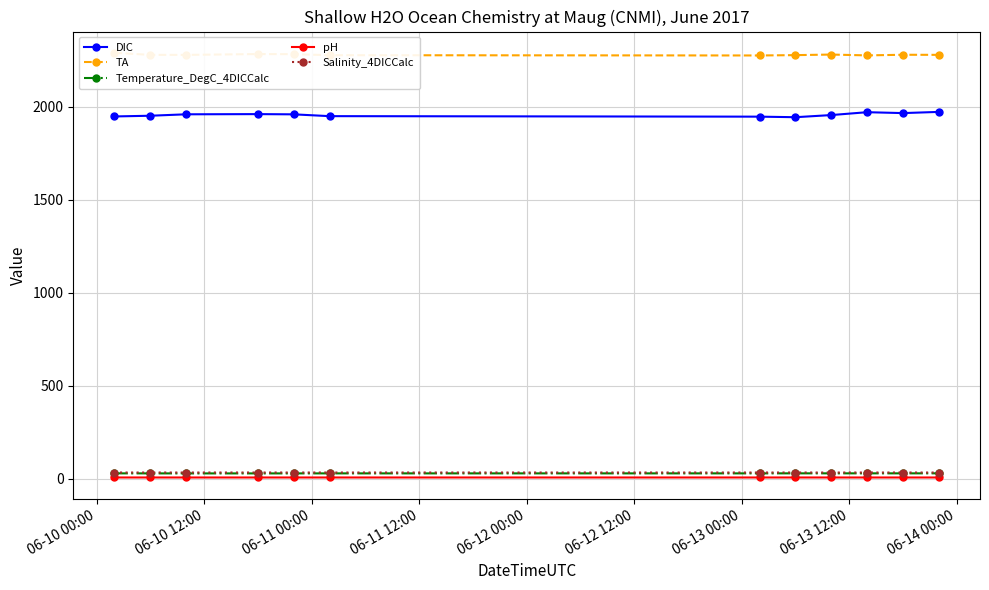

True or false: DIC and Salinity_4DICCalc cross at least once.

False